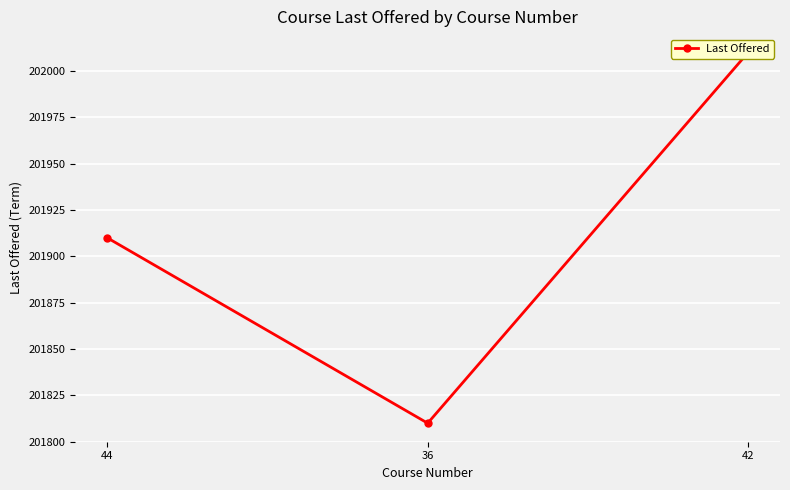

Rank the categories by value from highest to lowest.

42, 44, 36